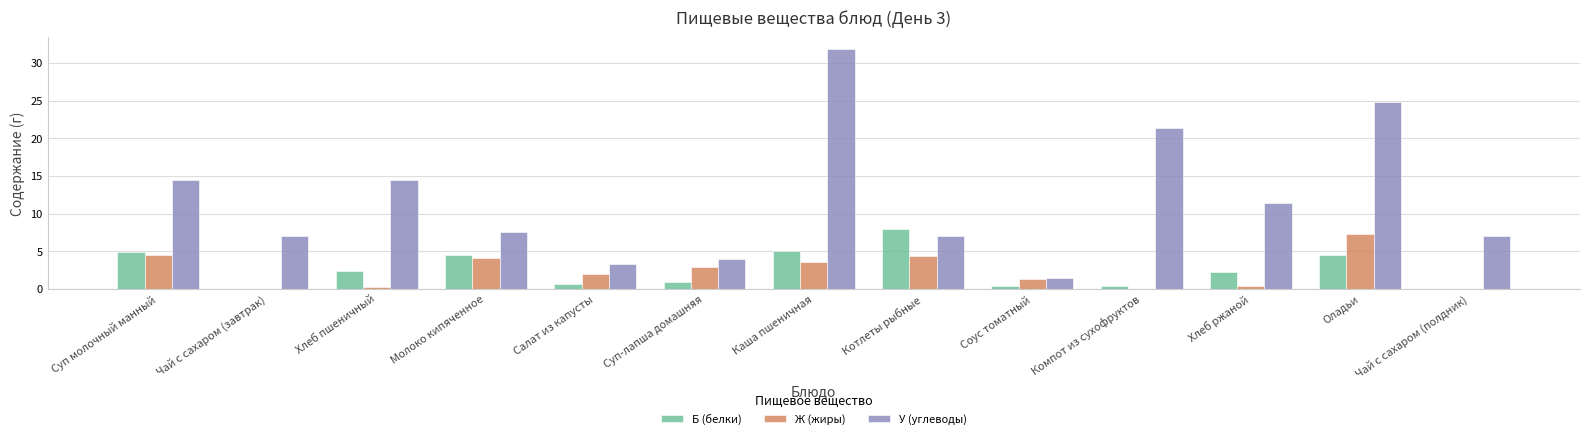

Are the bars grouped side by side (vs. stacked)?

Yes